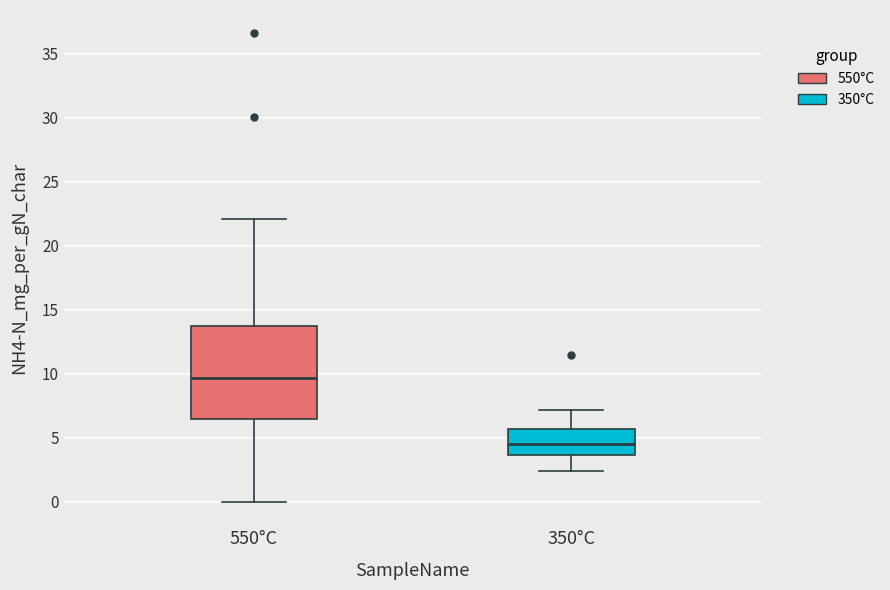

Comparing the boxes themselves (not the whiskers), which one is the tallest?

550°C